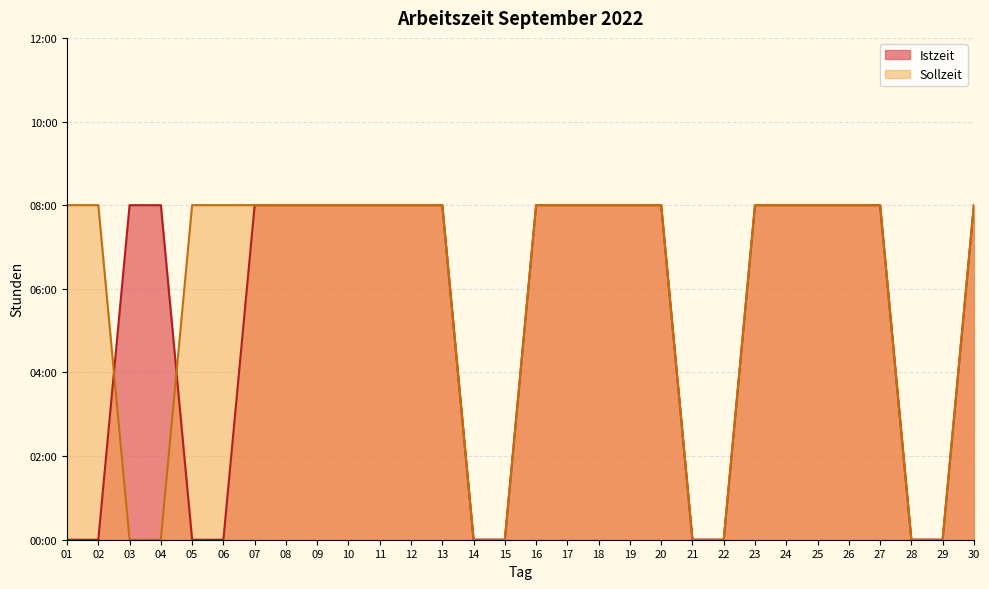

After their last crossing, which series has the higher values: Sollzeit or Istzeit?

Sollzeit